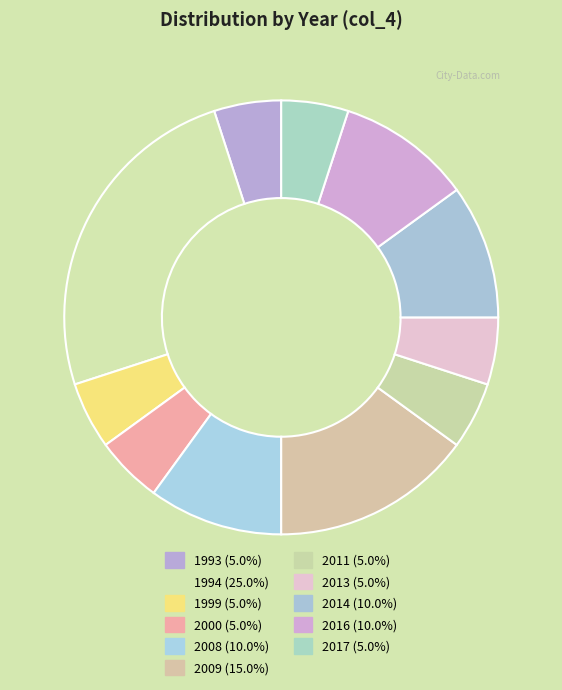

What percentage is the 2009 slice, to the nearest percent?

15%